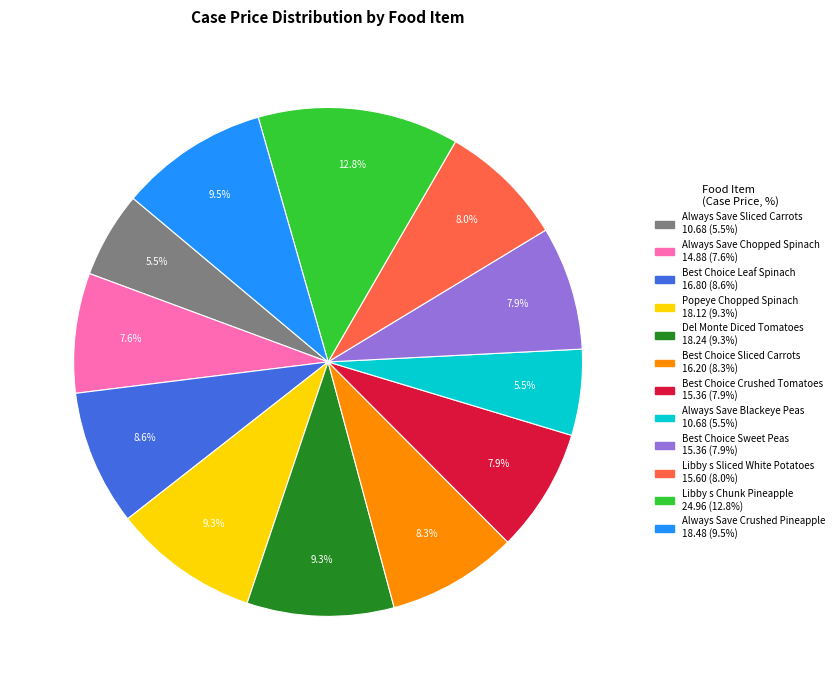

Does Best Choice Leaf Spinach represent more than half of the total?

No